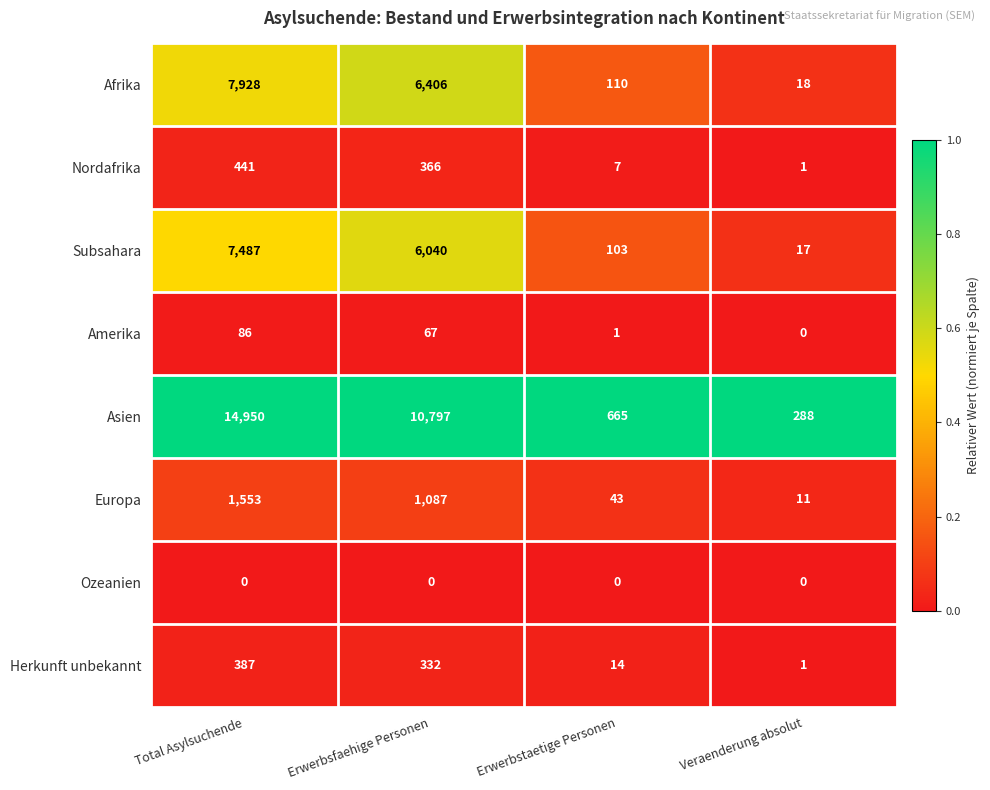

The value of Ozeanien at Veraenderung absolut is 0. True or false?

True